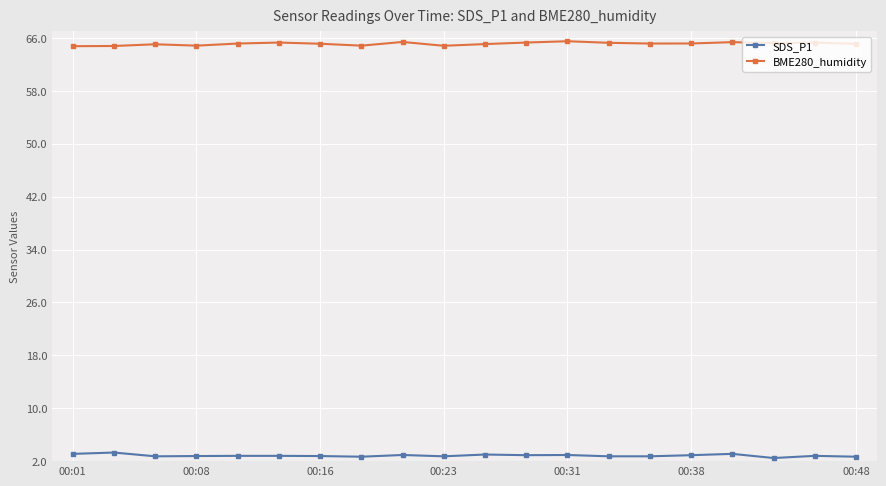

True or false: BME280_humidity and SDS_P1 intersect in this chart.

False